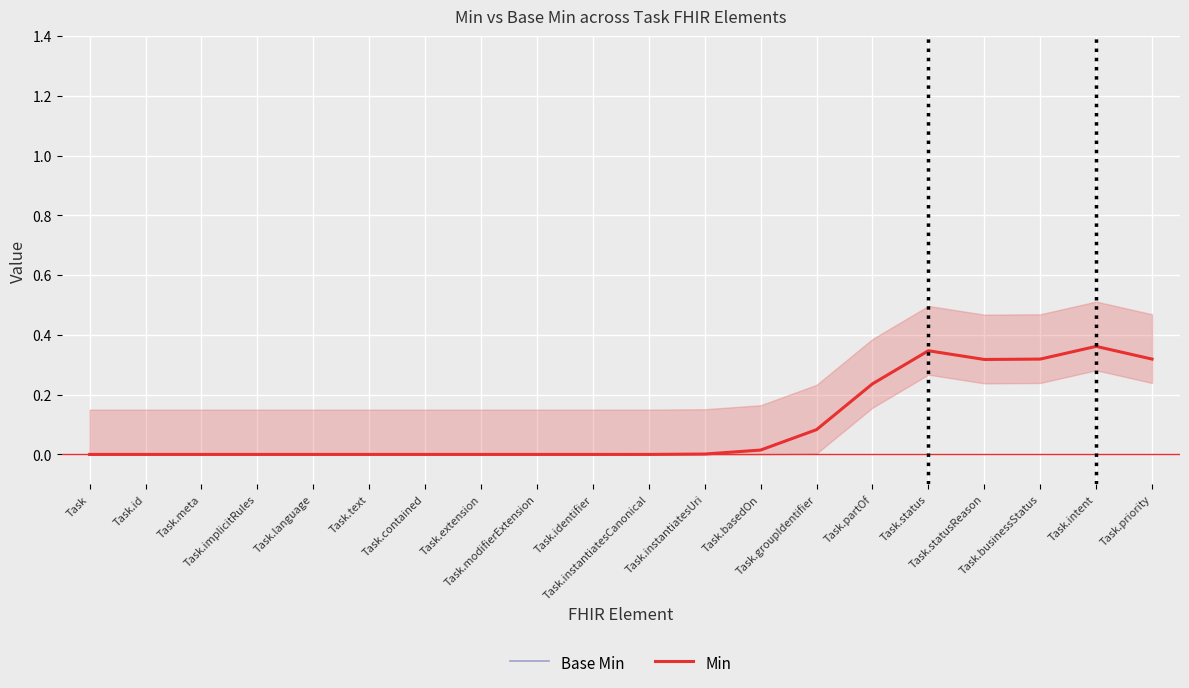

The value of Min at Task.partOf is 0.2. True or false?

True